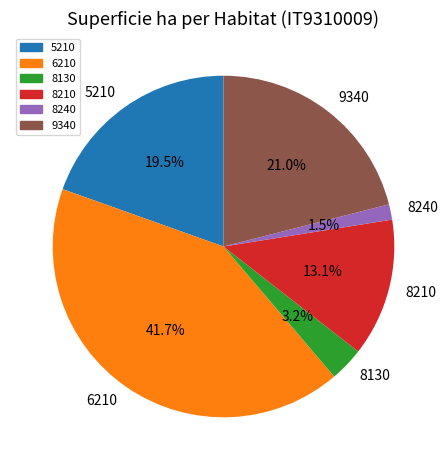

Which has a higher value, 8130 or 8210?

8210